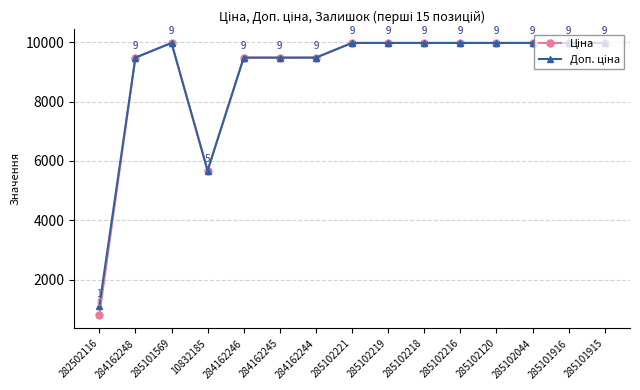

At how many categories does at least one series exceed 2362?

14